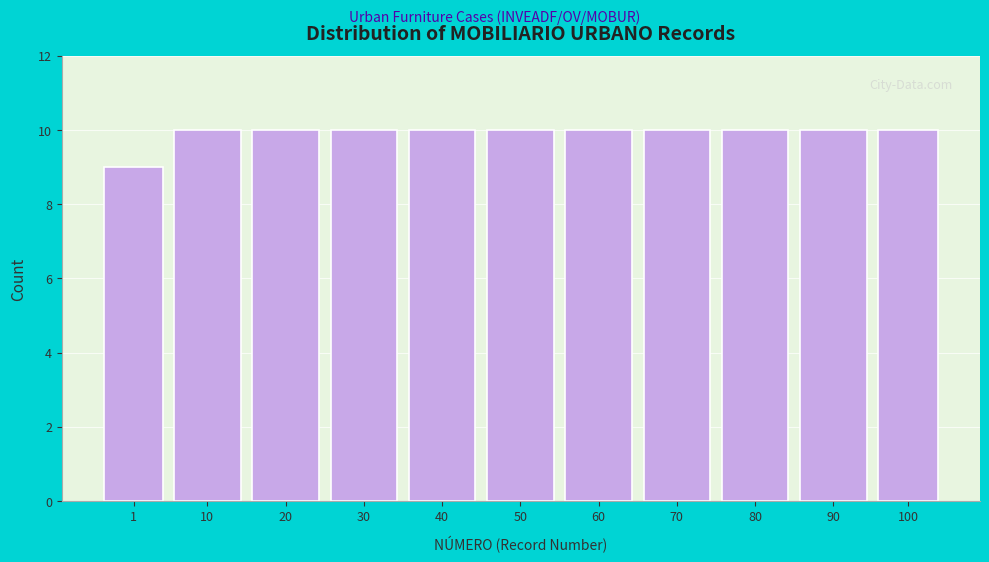

Reading left to right, list all the values displayed in this chart.

1=9	10=10	20=10	30=10	40=10	50=10	60=10	70=10	80=10	90=10	100=10